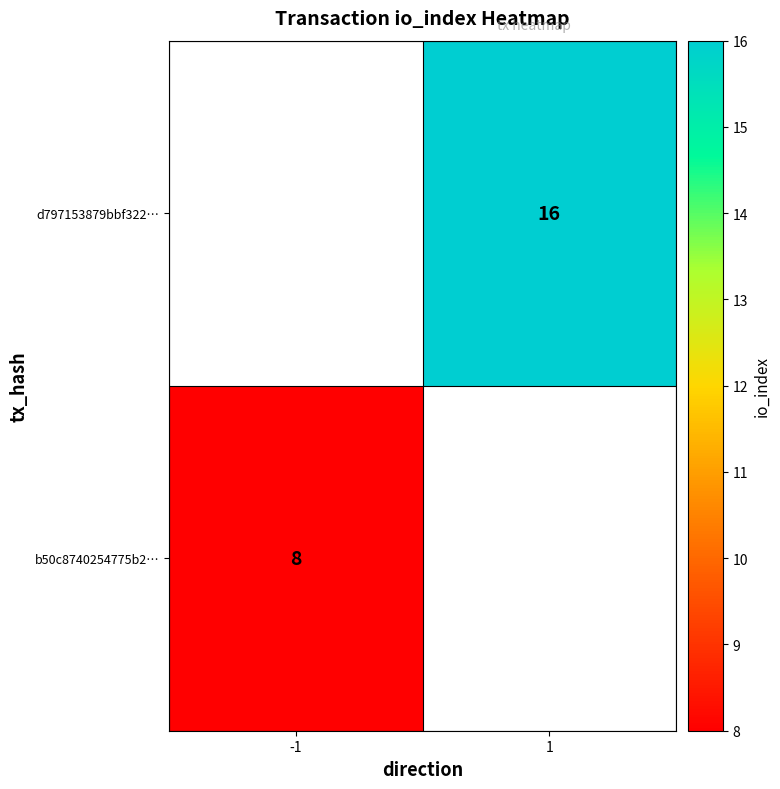

The d797153879bbf322… series shows 16 at 1. True or false?

True